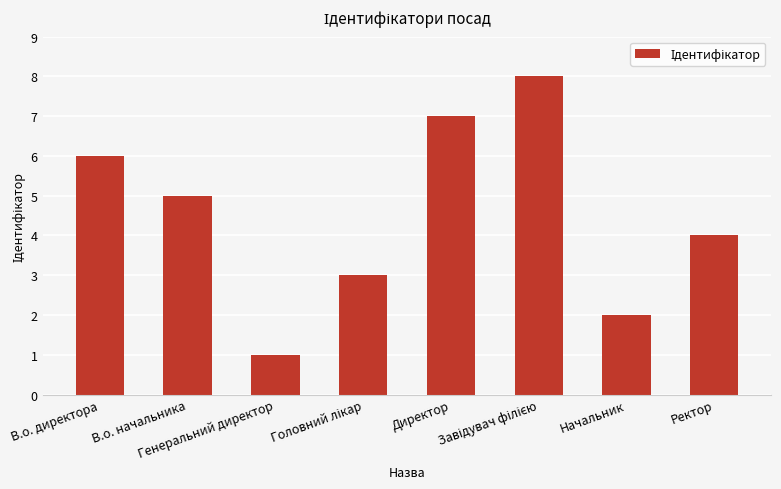

What is the difference between the maximum and second lowest values?

6